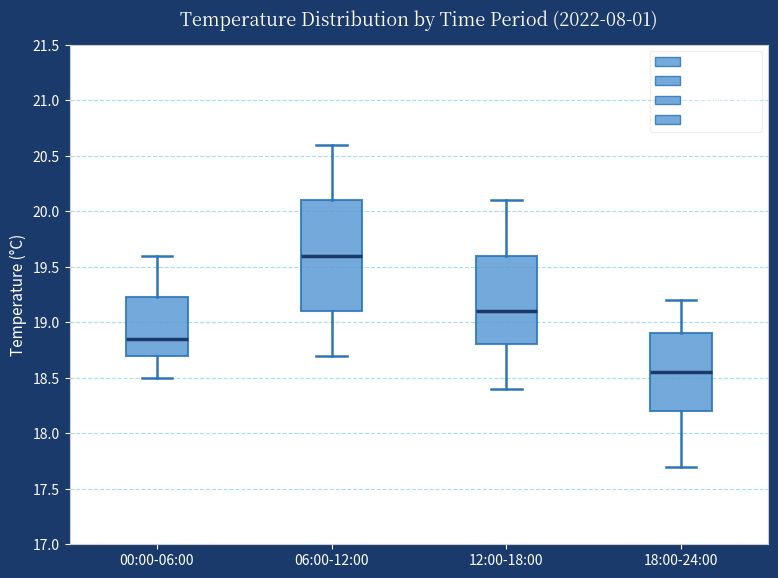

Reading left to right, transcribe this box plot: for each box, give where its median line is, the range the box spans, and where its two whiskers end, as read against the y-axis. The values are not printed on the chart, so give them approximately, as read against the axis.

00:00-06:00: median 18.85, box 18.70 to 19.25, whiskers 18.50 to 19.60
06:00-12:00: median 19.60, box 19.10 to 20.10, whiskers 18.70 to 20.60
12:00-18:00: median 19.10, box 18.80 to 19.60, whiskers 18.40 to 20.10
18:00-24:00: median 18.55, box 18.20 to 18.90, whiskers 17.70 to 19.20